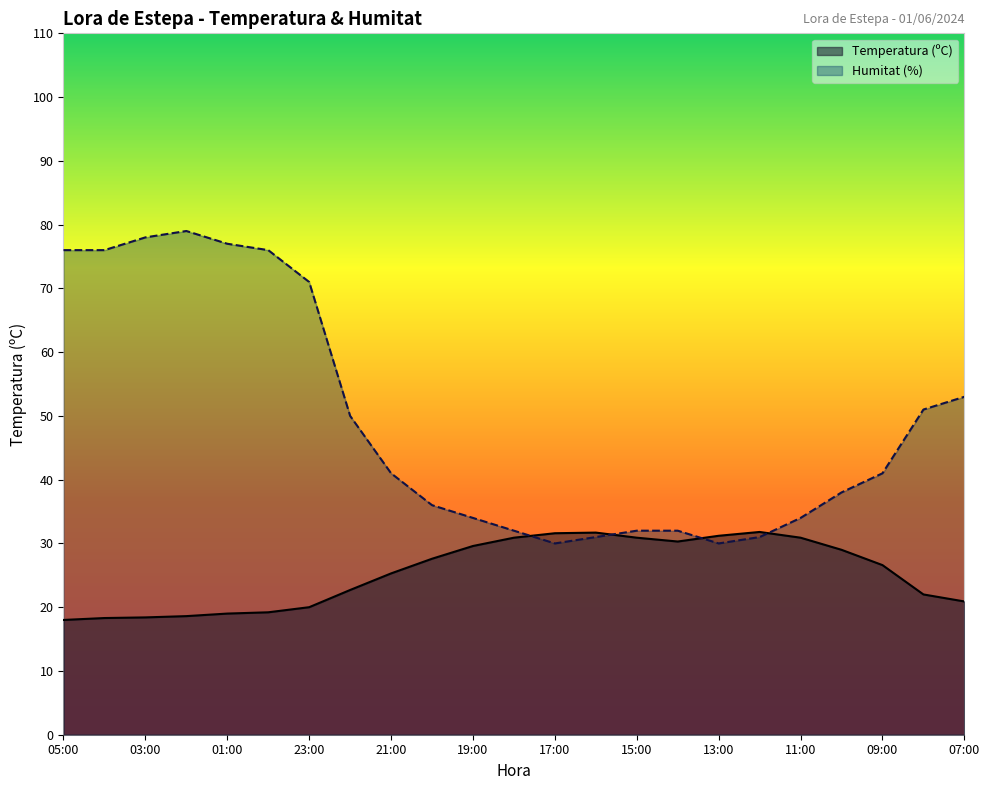

The Humitat (%) series shows 32.0 at 14:00. True or false?

True